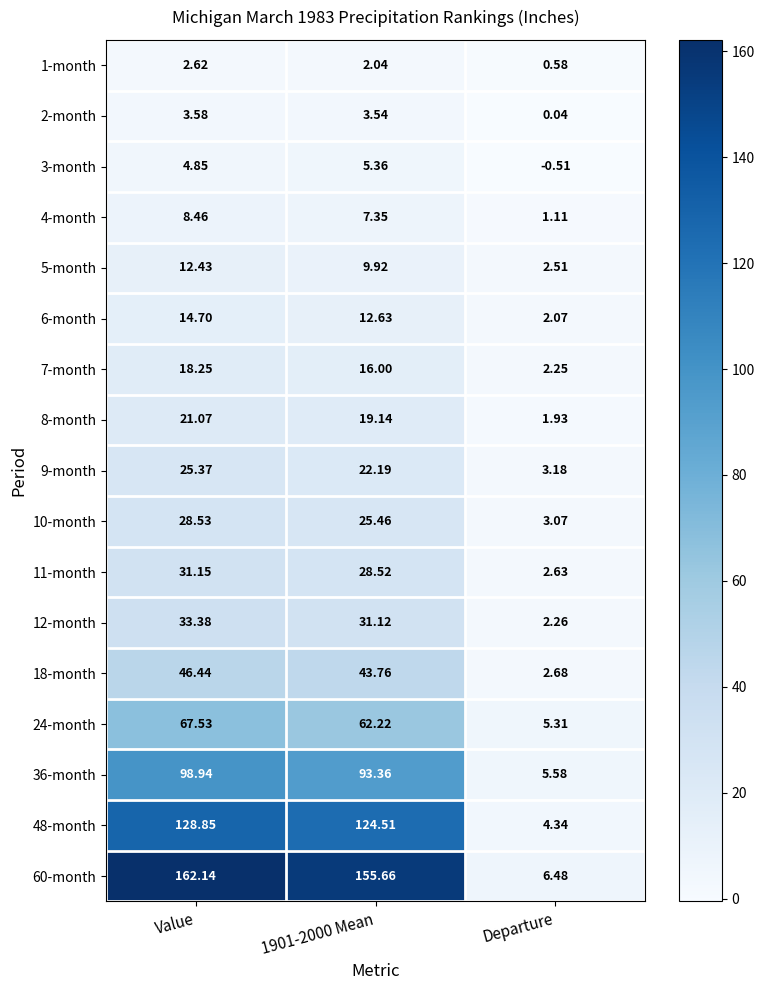

At which category is the sum across all series the highest?

Value